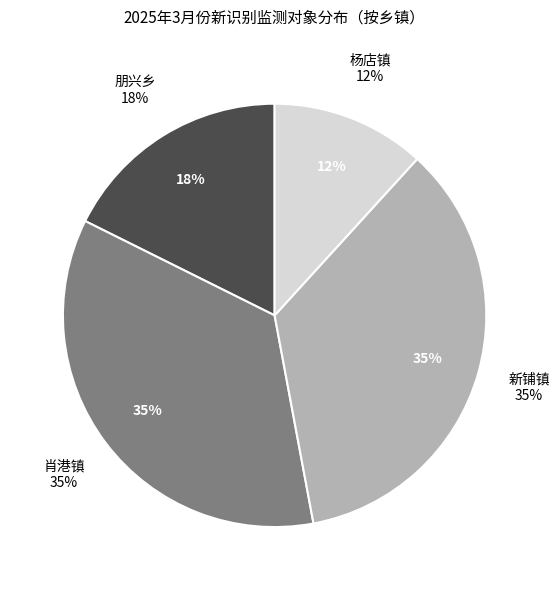

Does any single category account for the majority?

No